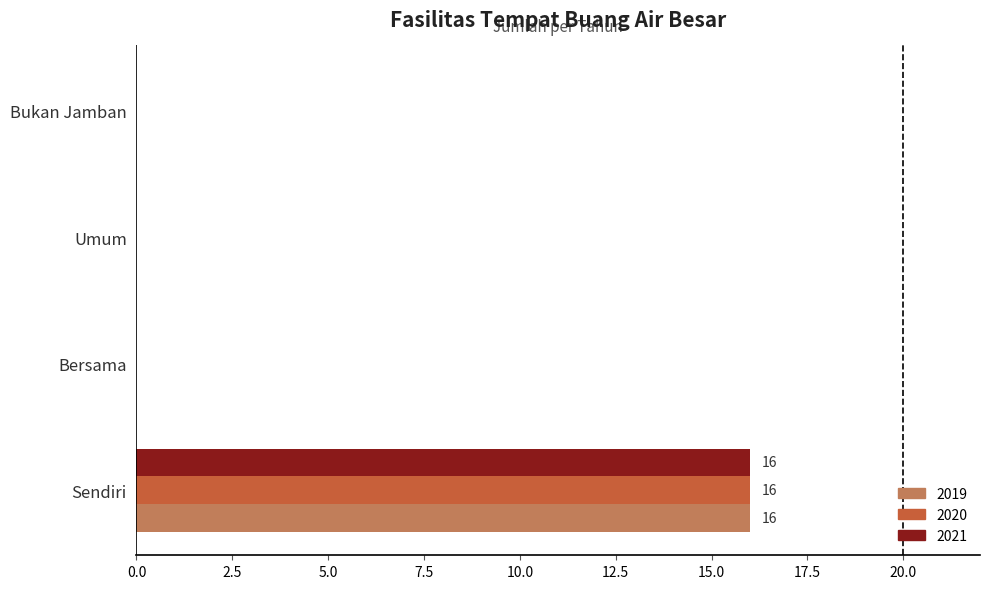

What is the sum of the 2021 values at Umum and Sendiri?

16